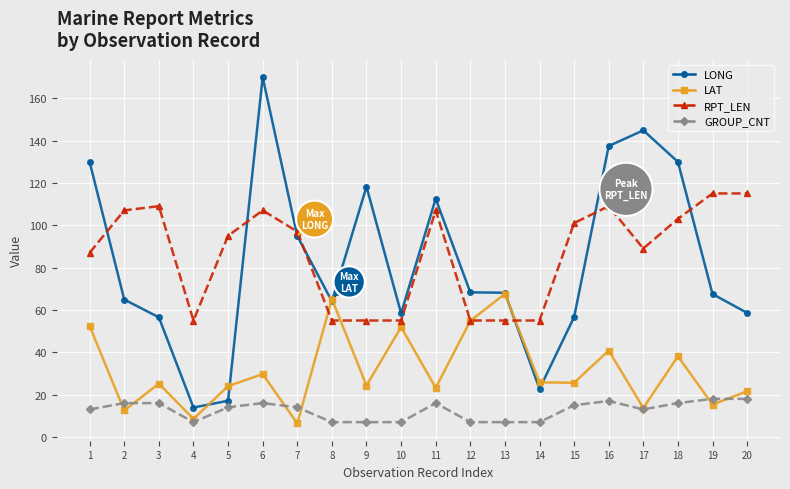

What is the sum of the LAT values at 13 and 18?

105.7